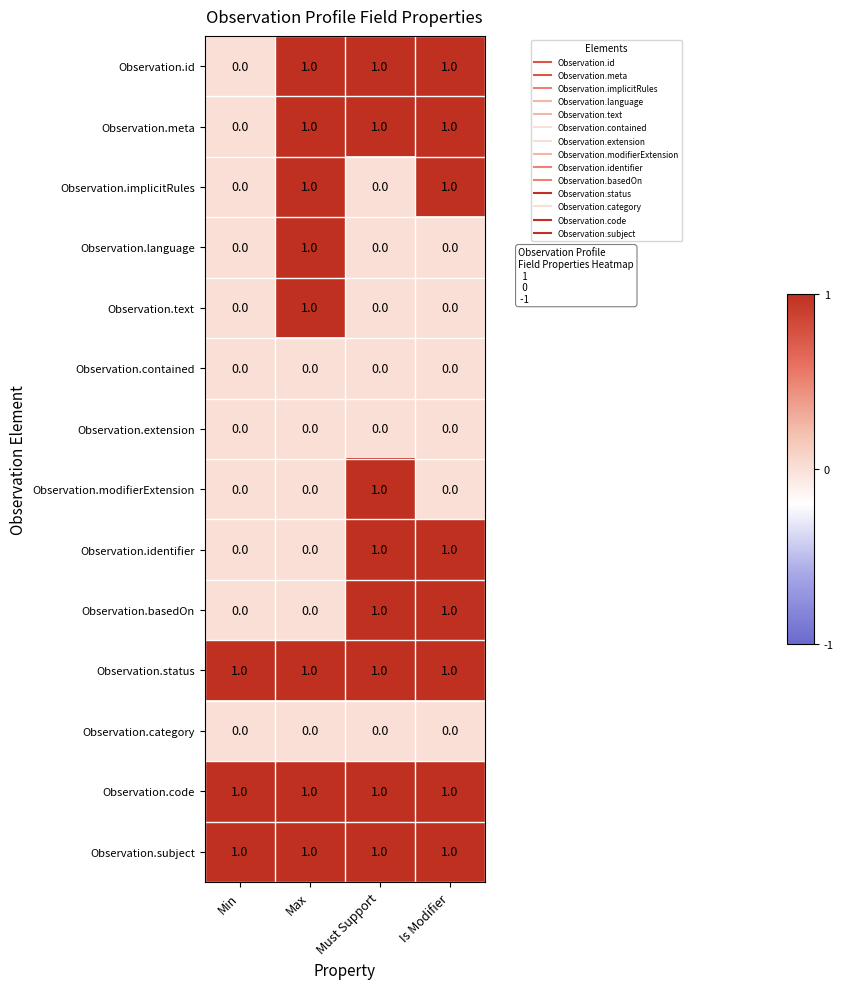

Is the value of Observation.extension at Min greater than the value of Observation.identifier at Must Support?

No